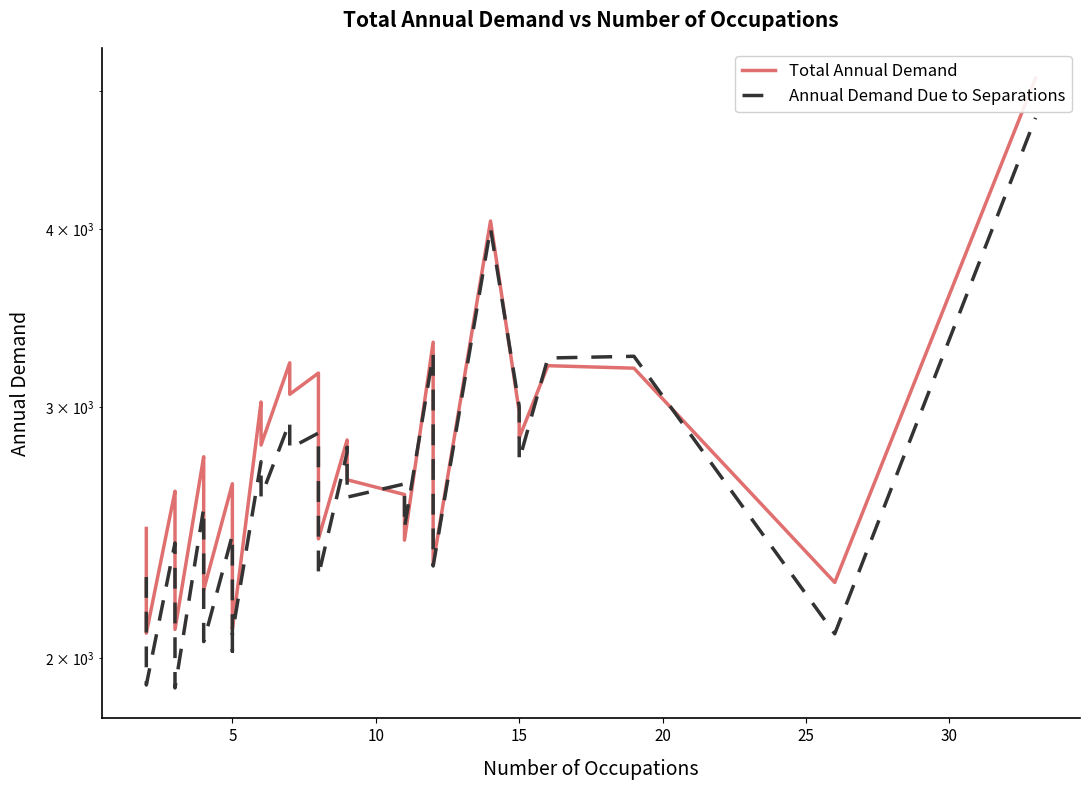

True or false: Annual Demand Due to Separations and Total Annual Demand intersect in this chart.

True